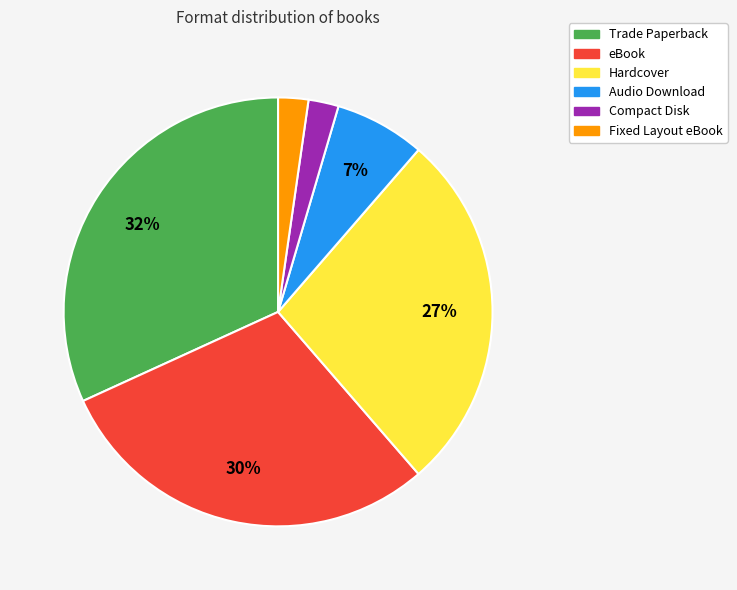

Is there a majority slice in this chart?

No